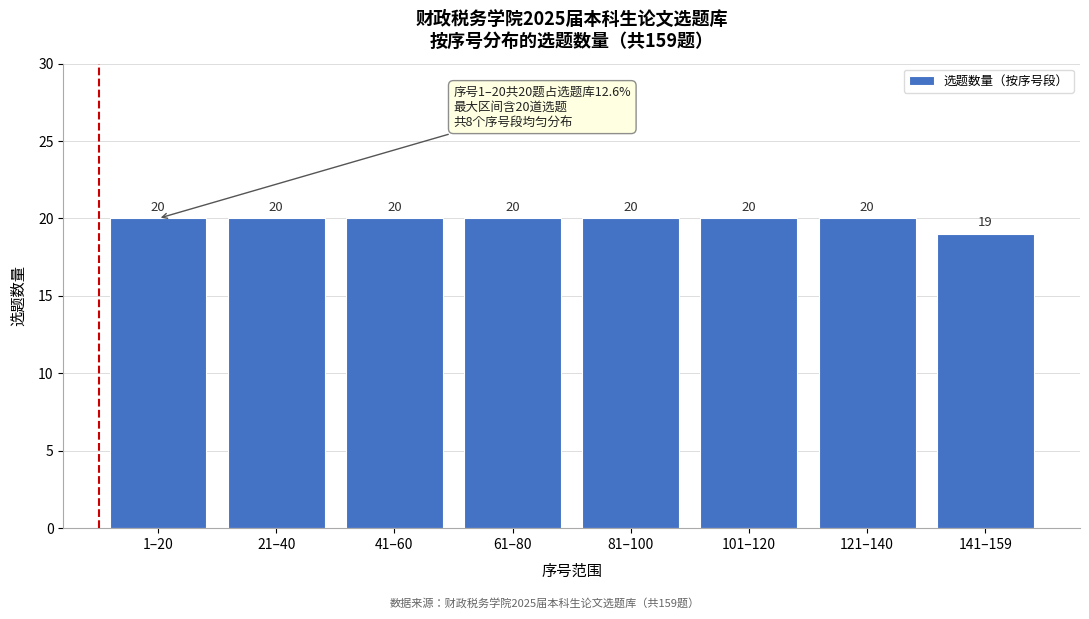

Reading left to right, what are all the values shown in this chart?

20	20	20	20	20	20	20	19